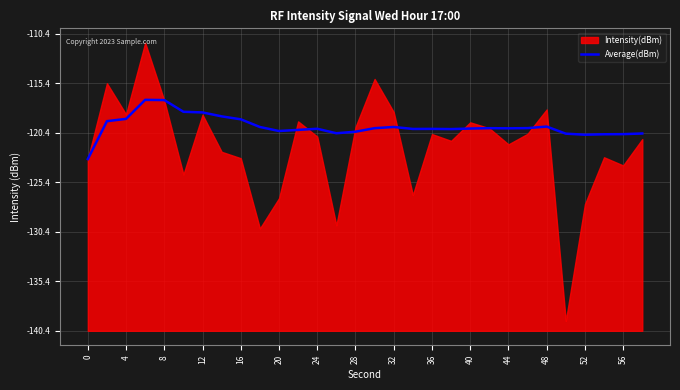

The value at 20 is 13.9. True or false?

False